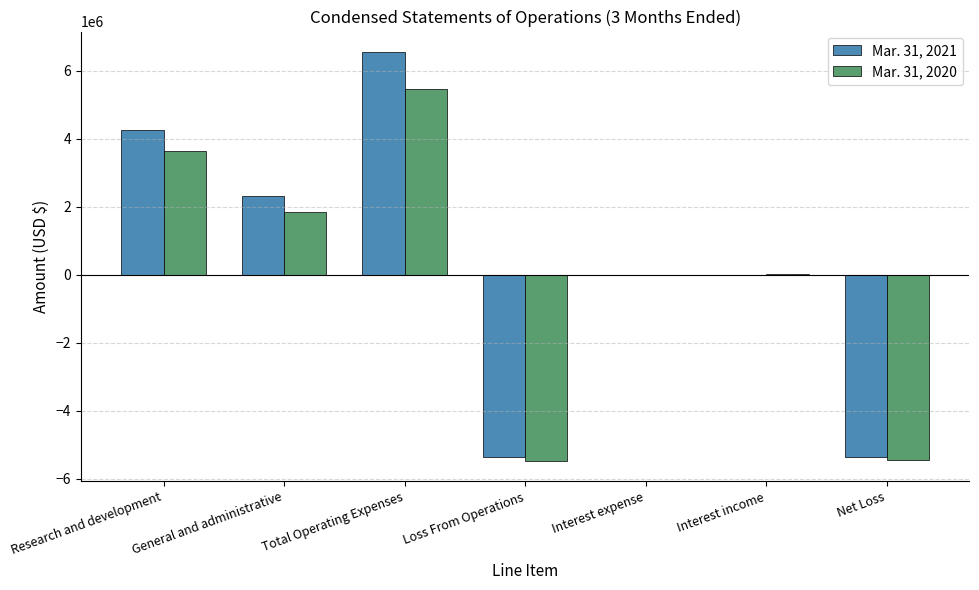

Which category has the highest value in the Mar. 31, 2021 series?

Total Operating Expenses